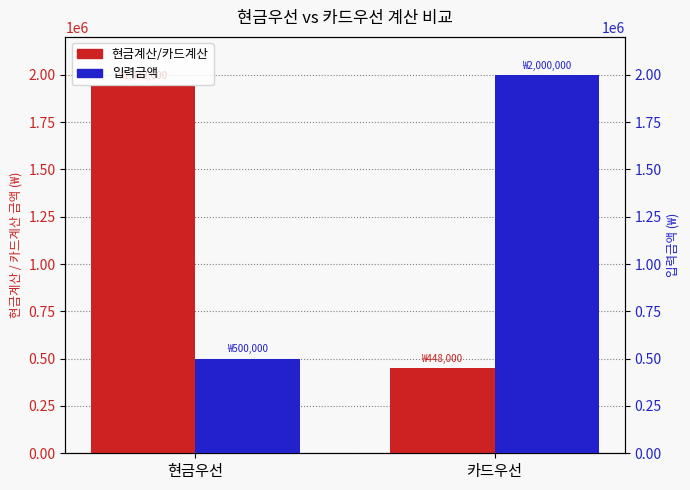

At which label is 입력금액 closest to 1250000?

현금우선